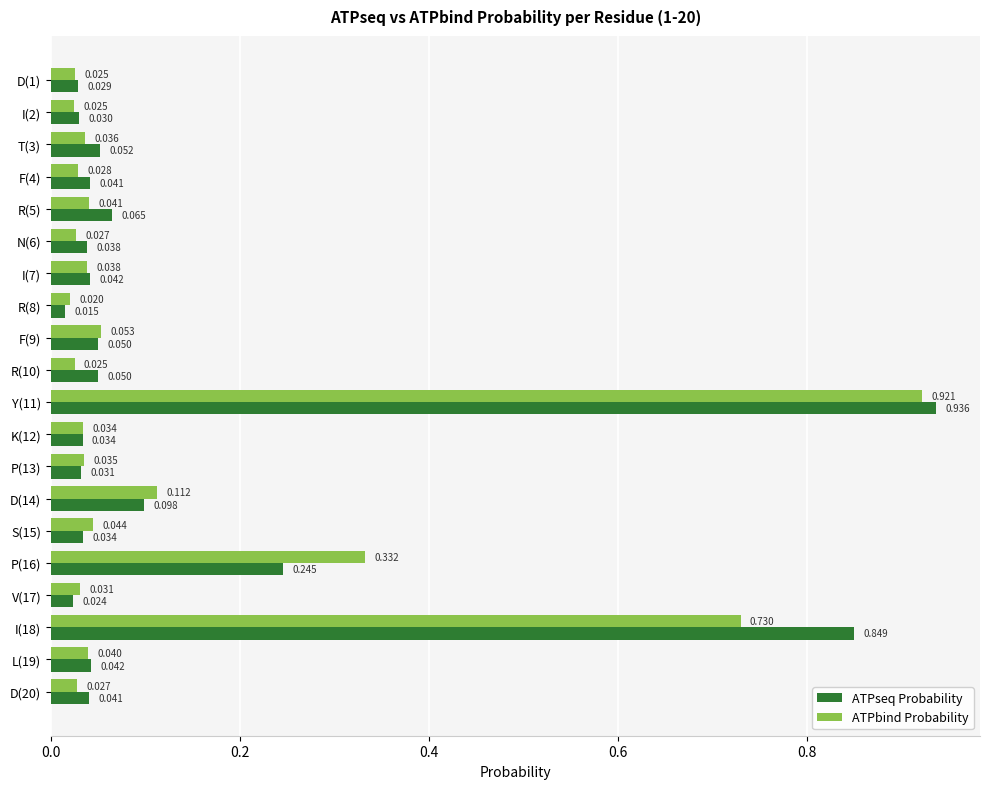

Rank the series by their maximum value, from highest to lowest.

ATPseq Probability, ATPbind Probability